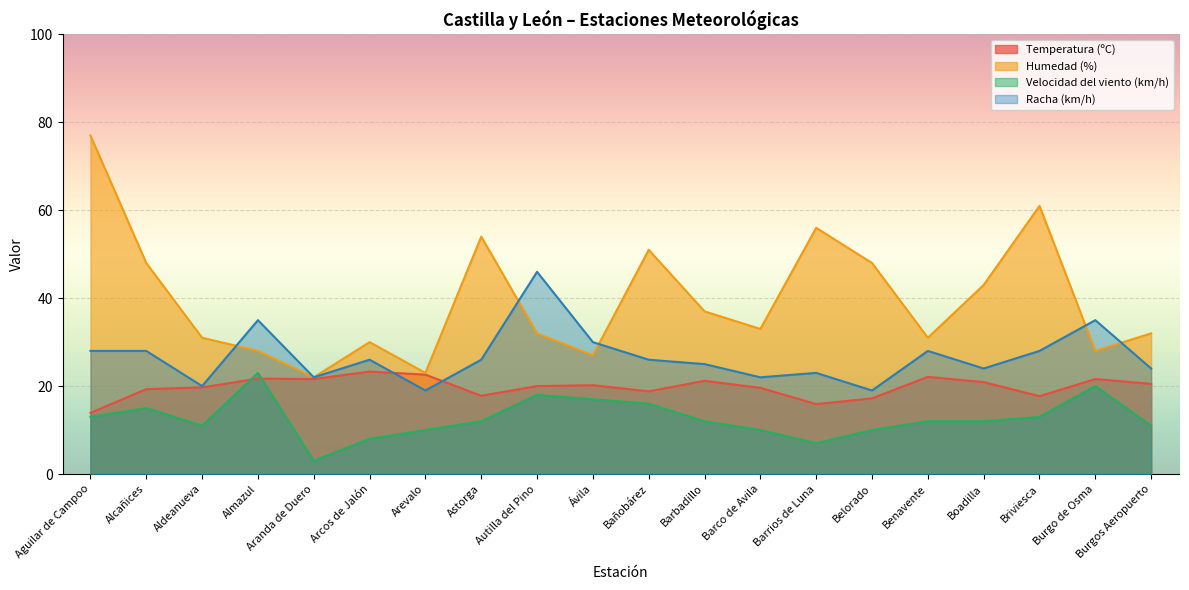

Reading right to left, transcribe all the data shown in this chart.

Temperatura (ºC): 20.5	21.6	17.7	20.9	22.1	17.2	15.9	19.6	21.2	18.8	20.2	20.0	17.8	22.6	23.3	21.6	21.7	19.7	19.3	13.9
Humedad (%): 32.0	28.0	61.0	43.0	31.0	48.0	56.0	33.0	37.0	51.0	27.0	32.0	54.0	23.0	30.0	22.0	28.0	31.0	48.0	77.0
Velocidad del viento (km/h): 11.0	20.0	13.0	12.0	12.0	10.0	7.0	10.0	12.0	16.0	17.0	18.0	12.0	10.0	8.0	3.0	23.0	11.0	15.0	13.0
Racha (km/h): 24.0	35.0	28.0	24.0	28.0	19.0	23.0	22.0	25.0	26.0	30.0	46.0	26.0	19.0	26.0	22.0	35.0	20.0	28.0	28.0